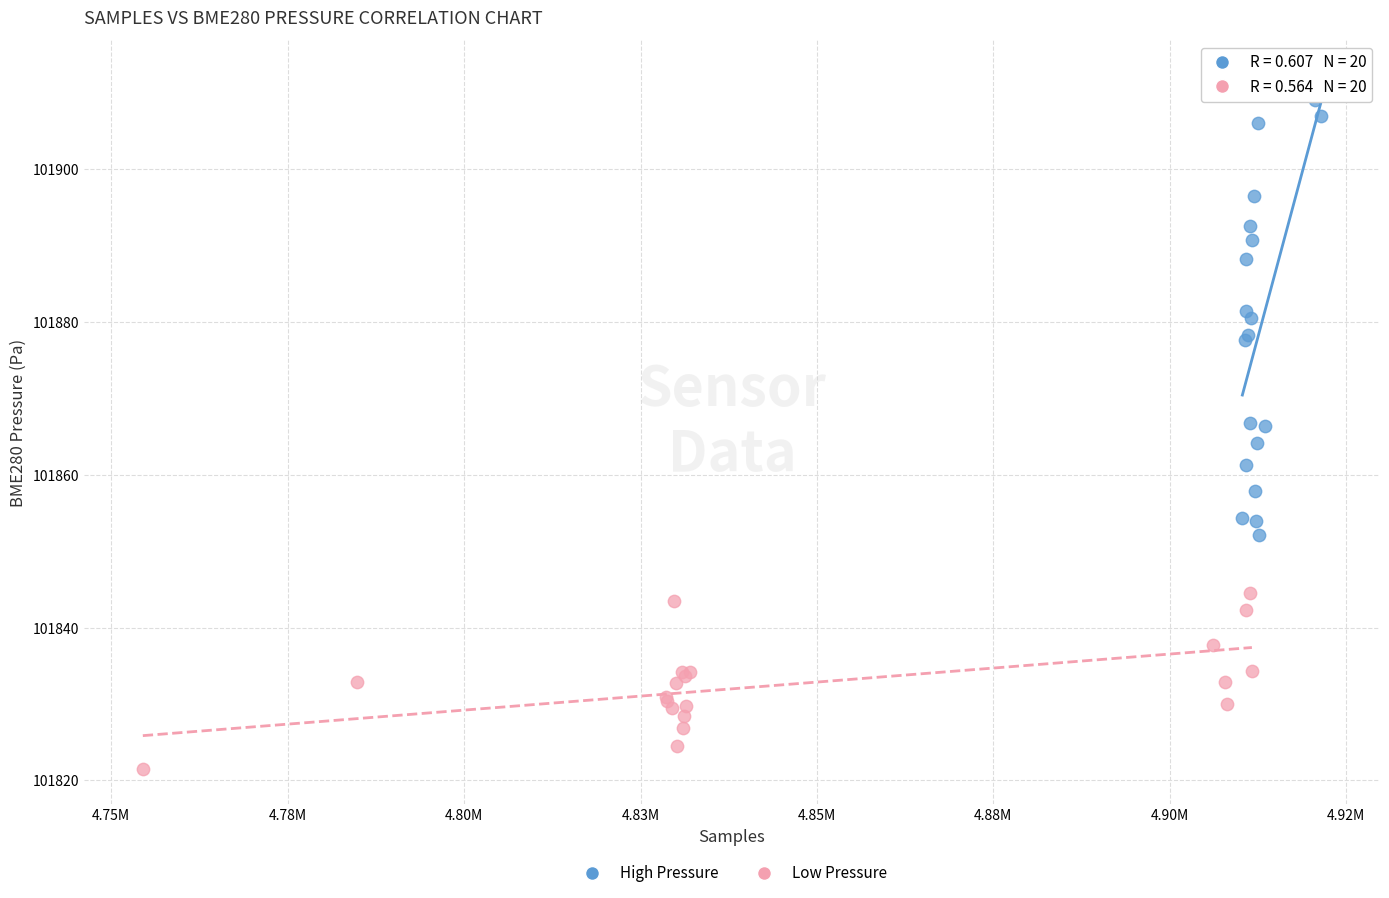

What are all the series names shown in the legend?

High Pressure, Low Pressure